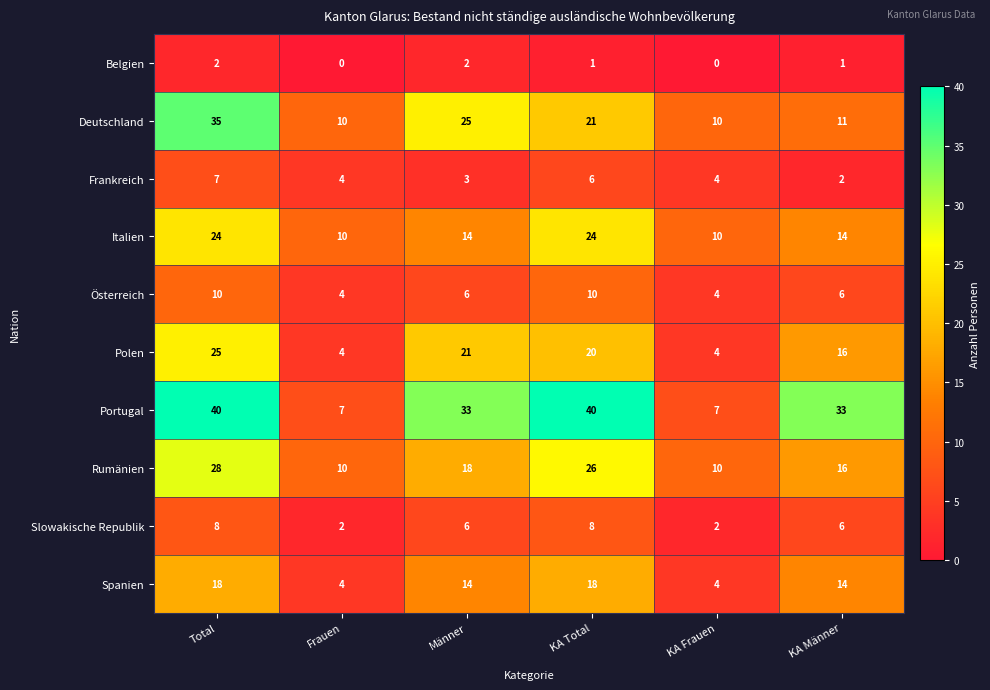

What is the highest value of the Italien series?

24